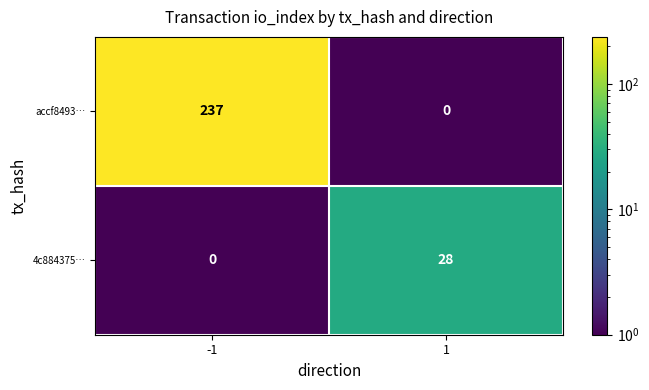

Count the number of data series in this chart.

2